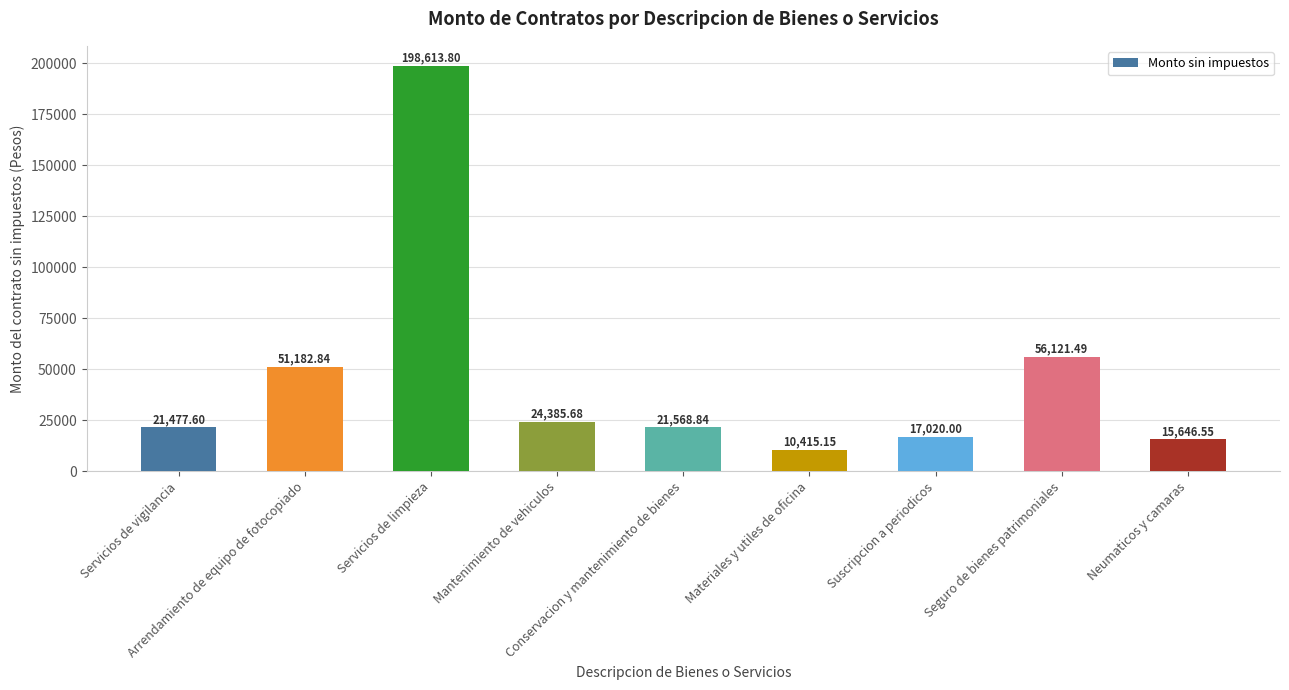

What is the difference between the second highest and minimum values?

45706.3